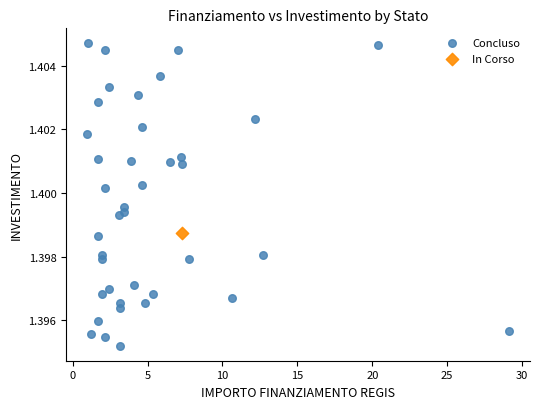

What are all the series names shown in the legend?

Concluso, In Corso